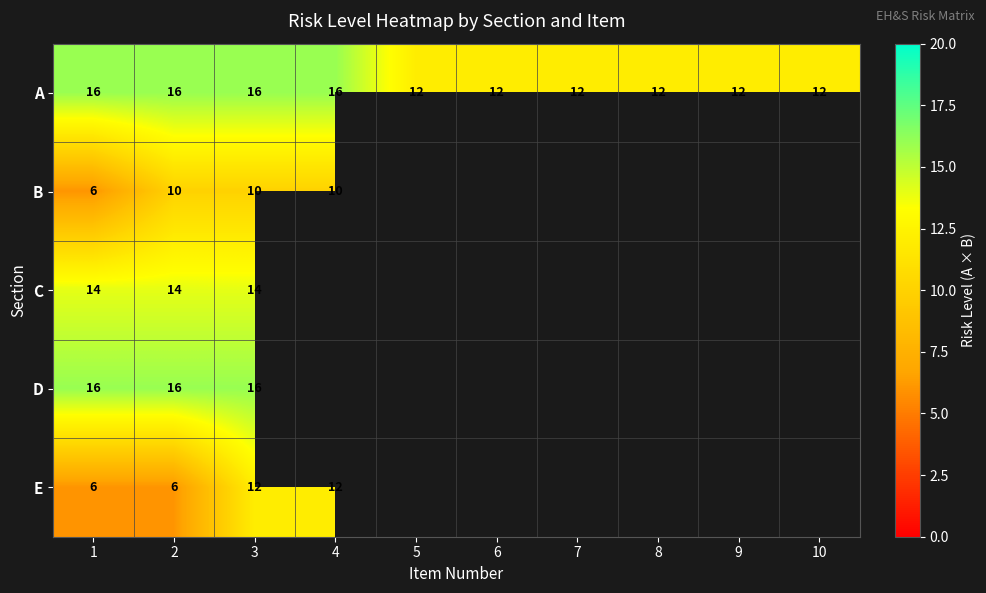

The D series shows 28 at 1. True or false?

False